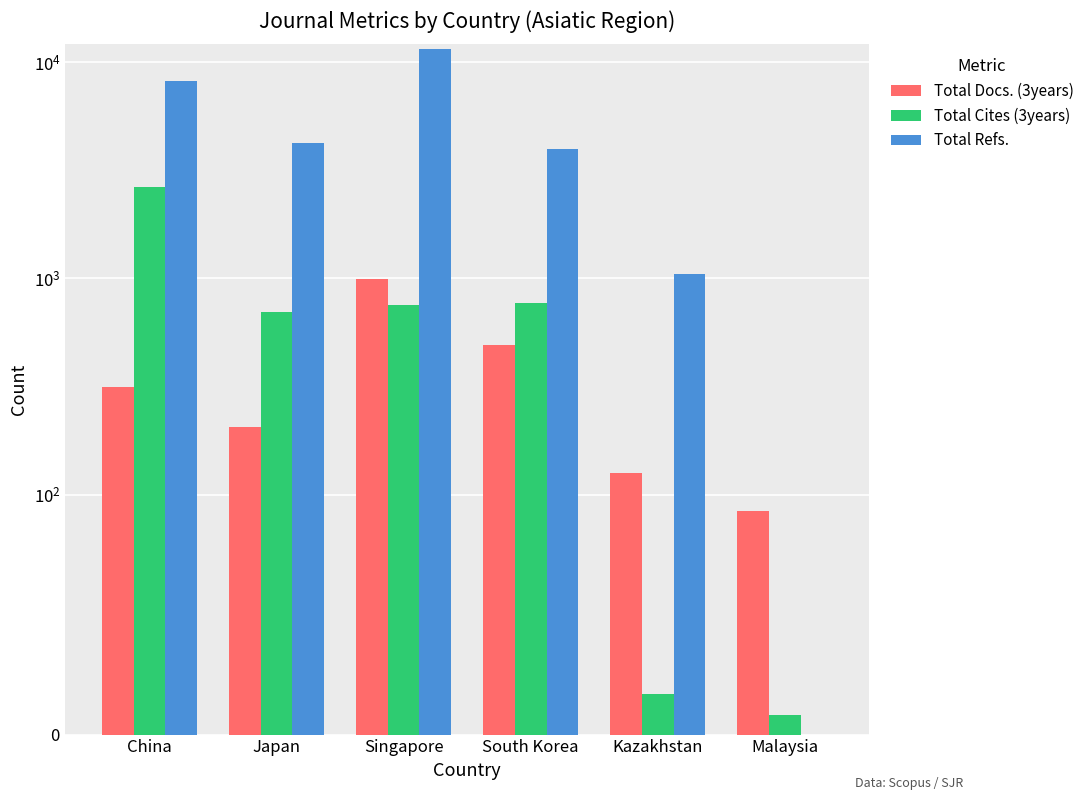

How many series are shown in this chart?

3